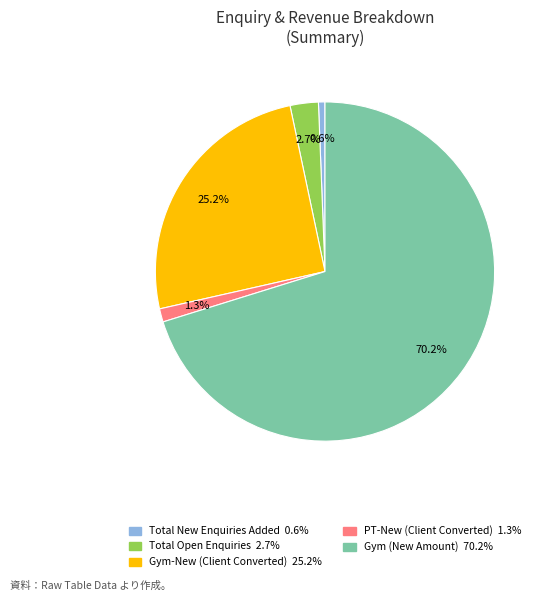

How many slices are in this pie chart?

5